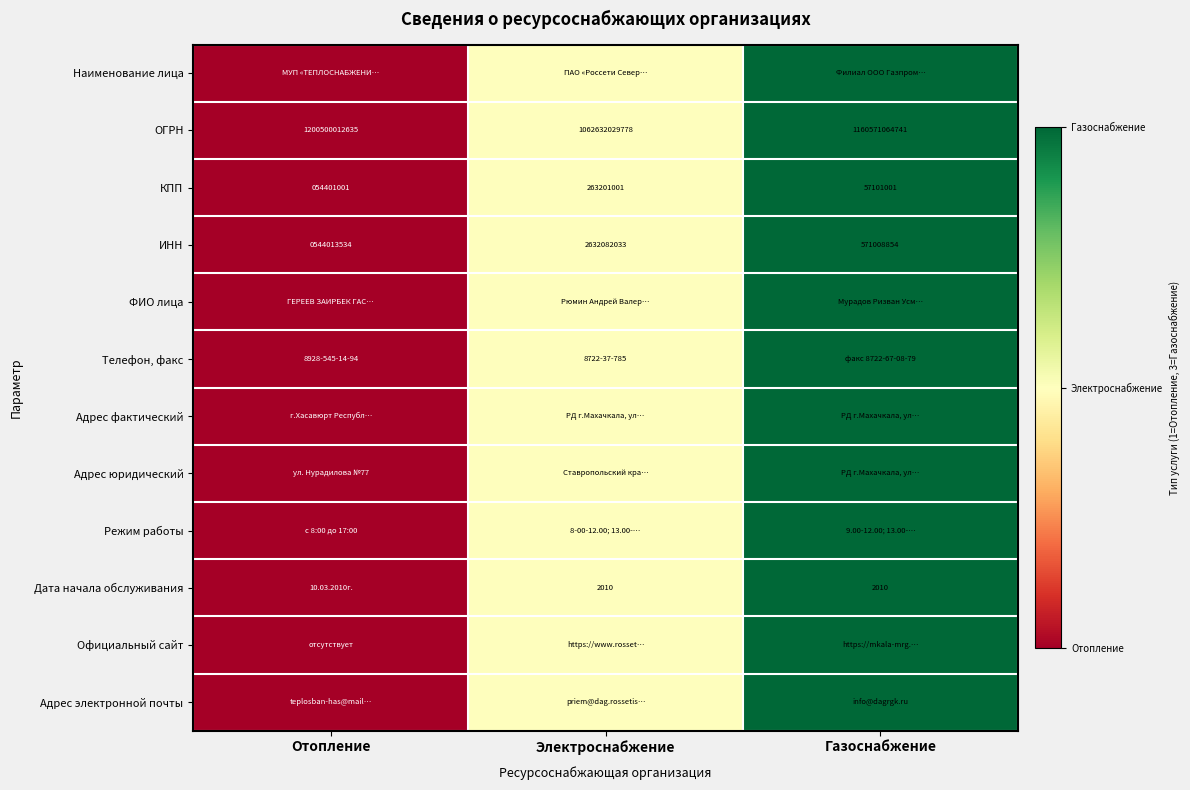

At which label does ИНН first exceed 571008854?

Электроснабжение